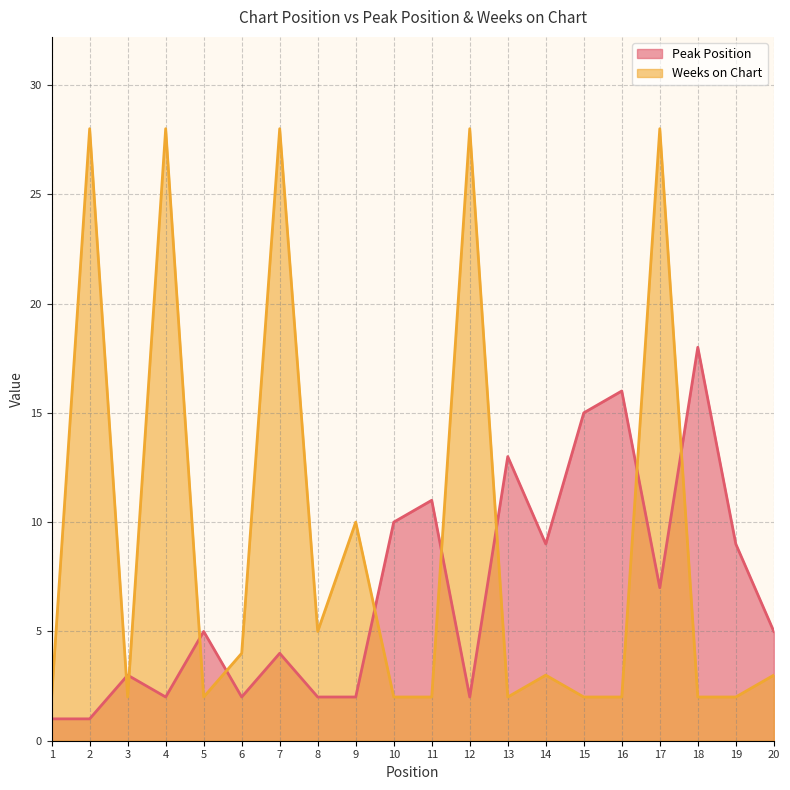

How many times do Weeks on Chart and Peak Position cross each other?

9